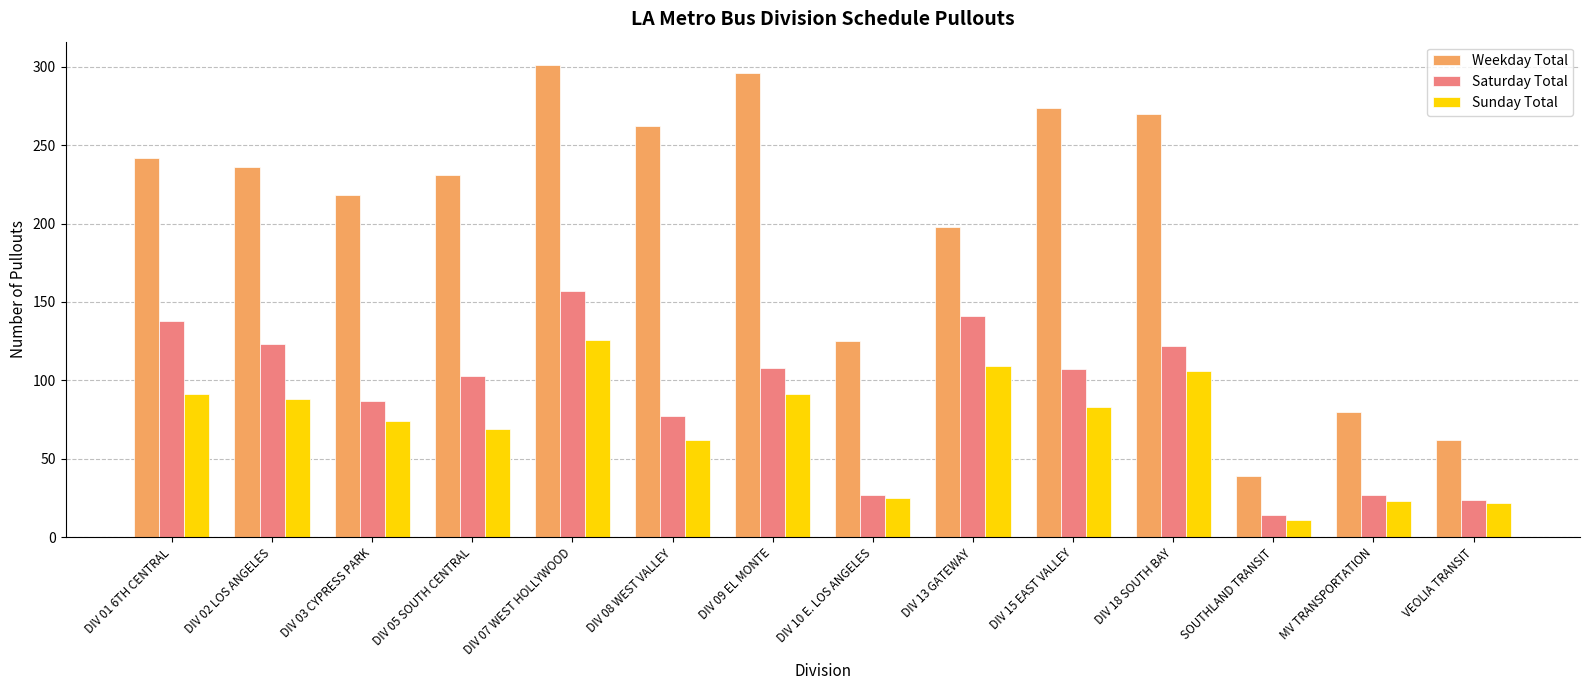

At which category is the sum across all series the highest?

DIV 07 WEST HOLLYWOOD